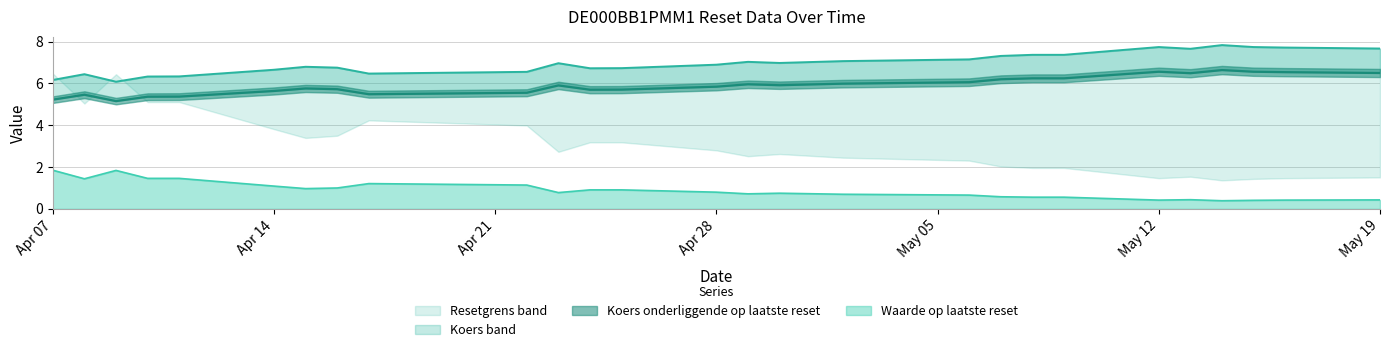

What is the difference between the maximum and second lowest values in the Waarde op laatste reset series?

1.4